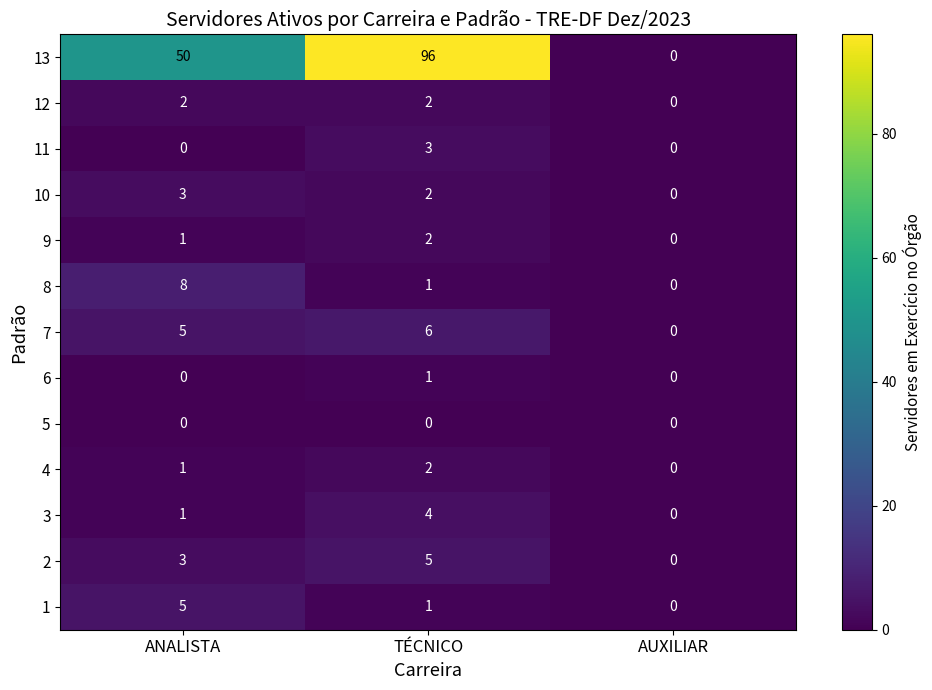

The value of 1 at AUXILIAR is -3. True or false?

False